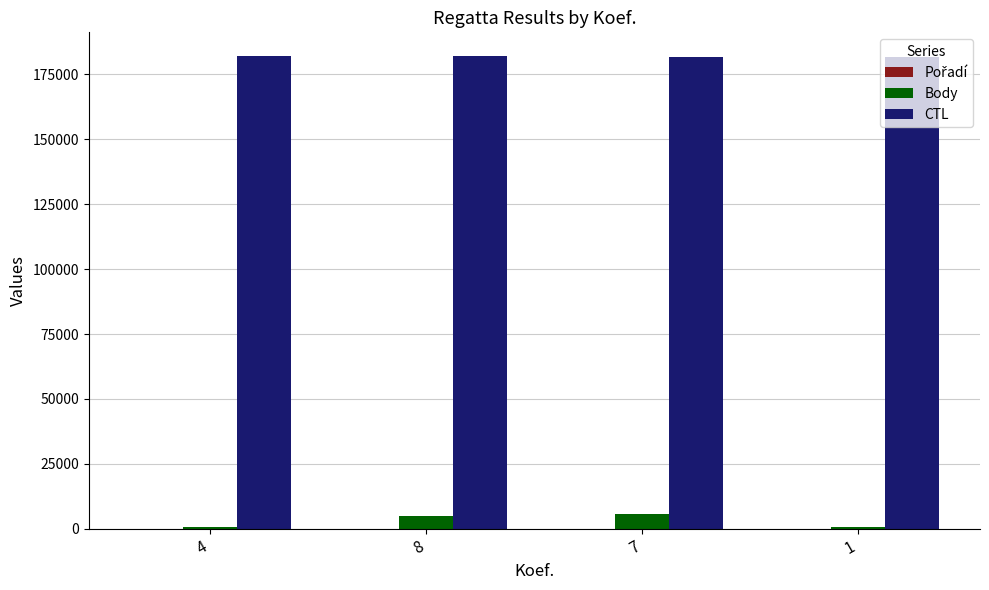

Which series has the largest total across all categories?

CTL